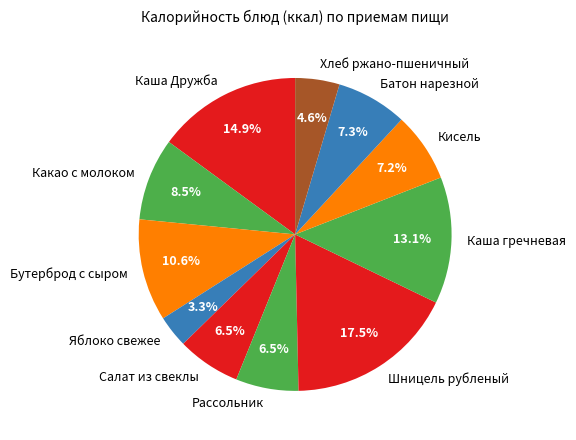

Between Кисель and Какао с молоком, which is larger?

Какао с молоком